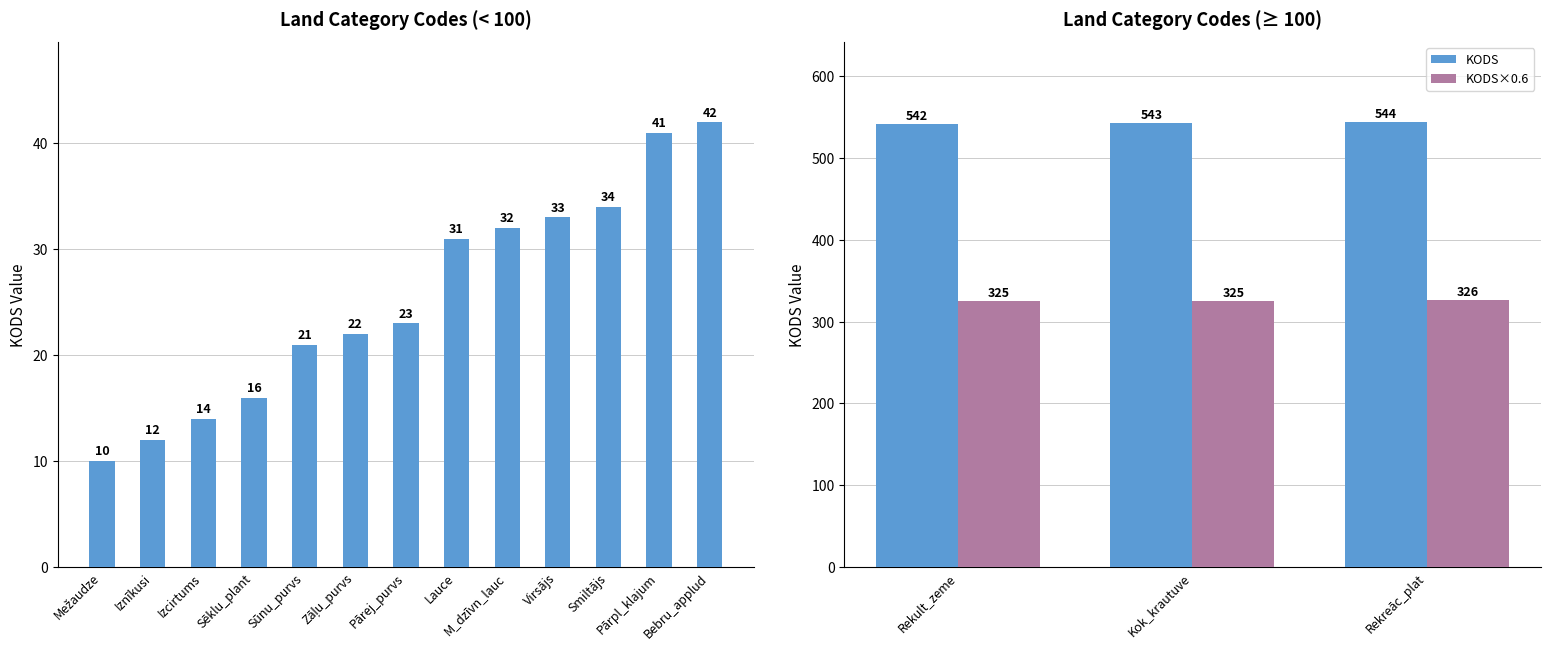

At how many categories does at least one series exceed 371?

3